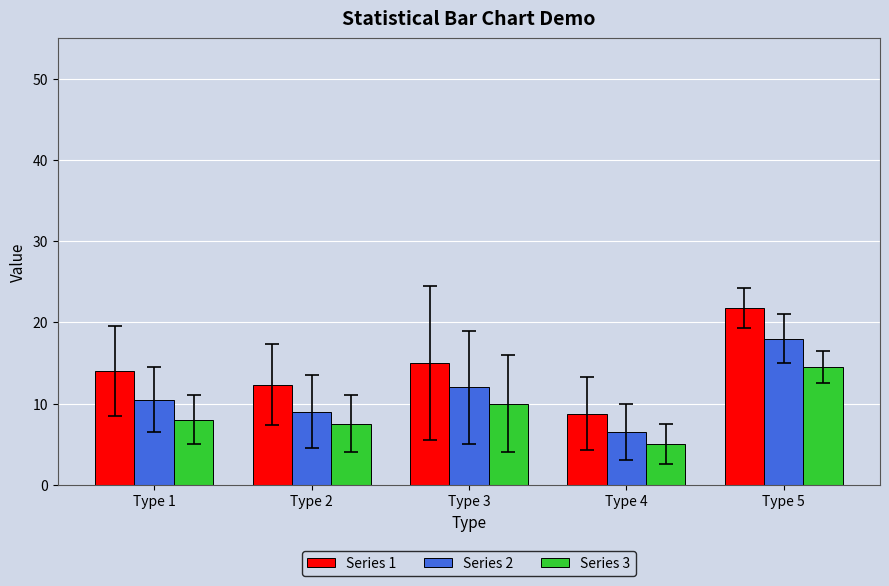

What value does the Series 3 series have at Type 4?

5.0